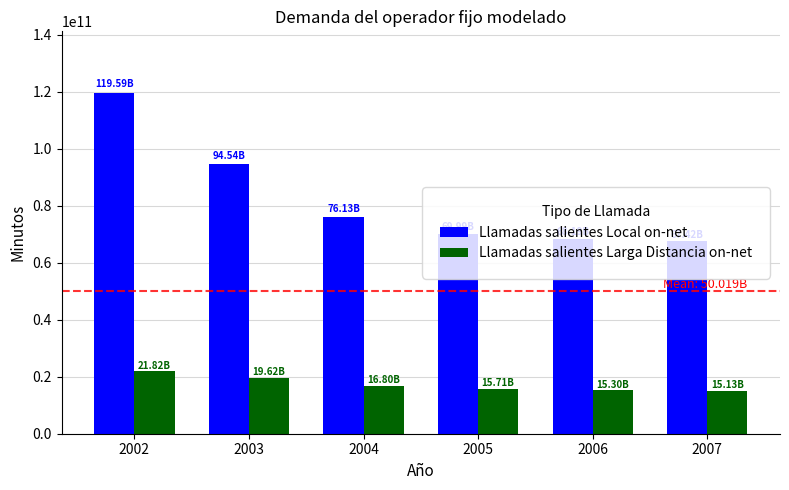

At which category is the sum across all series the highest?

2002